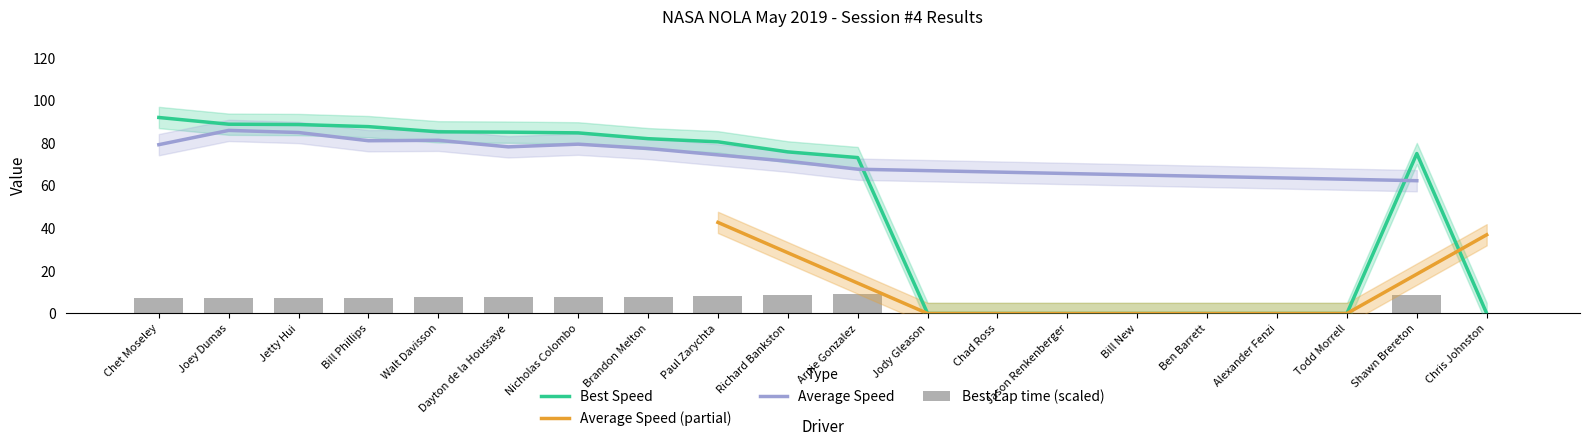

Which category has the lowest value in the Best Speed series?

Jody Gleason